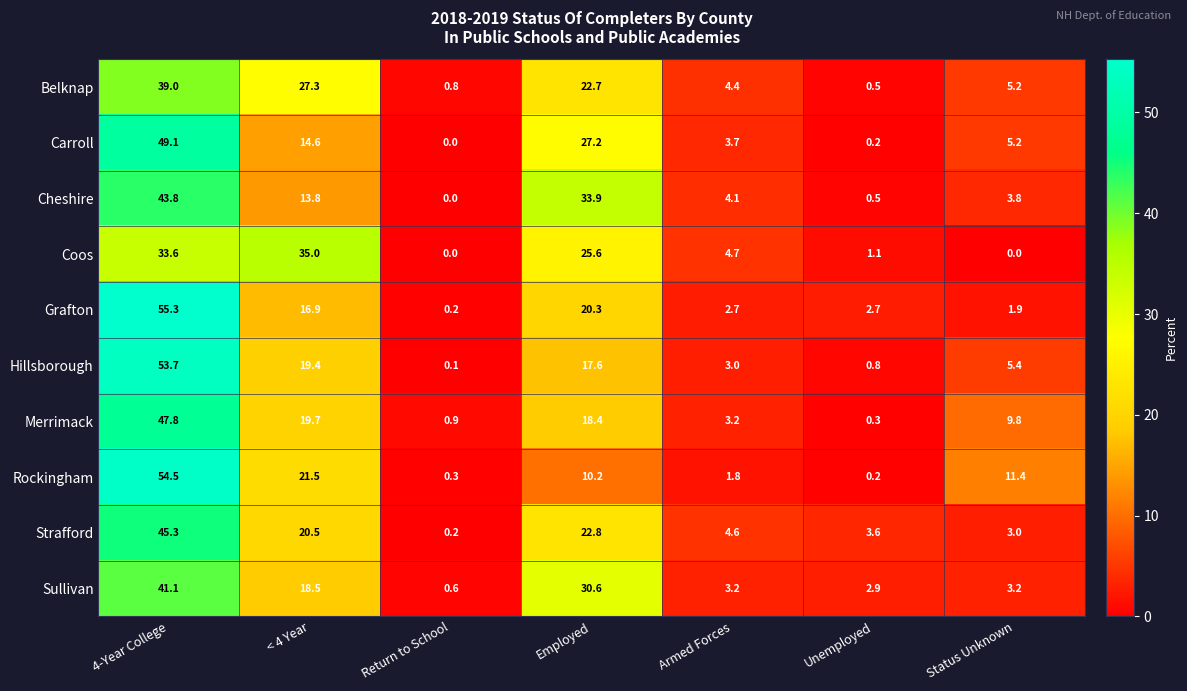

True or false: Rockingham has a value of 0.3 at Return to School.

True